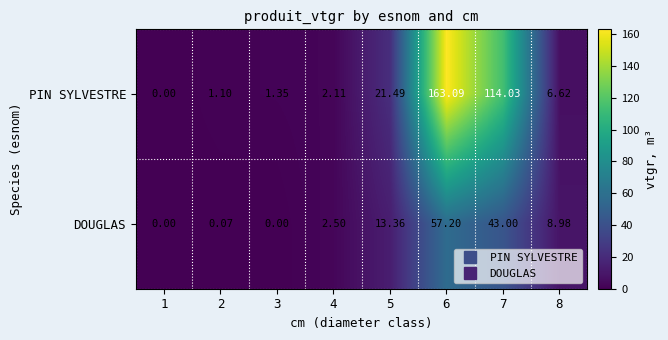

Which series has the largest range (max minus min)?

PIN SYLVESTRE